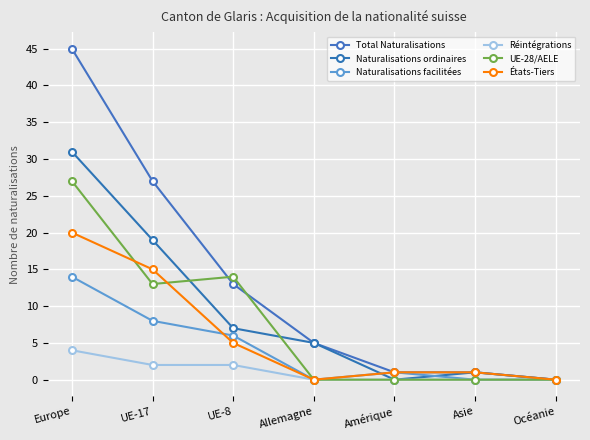

How many lines are shown in the chart?

6